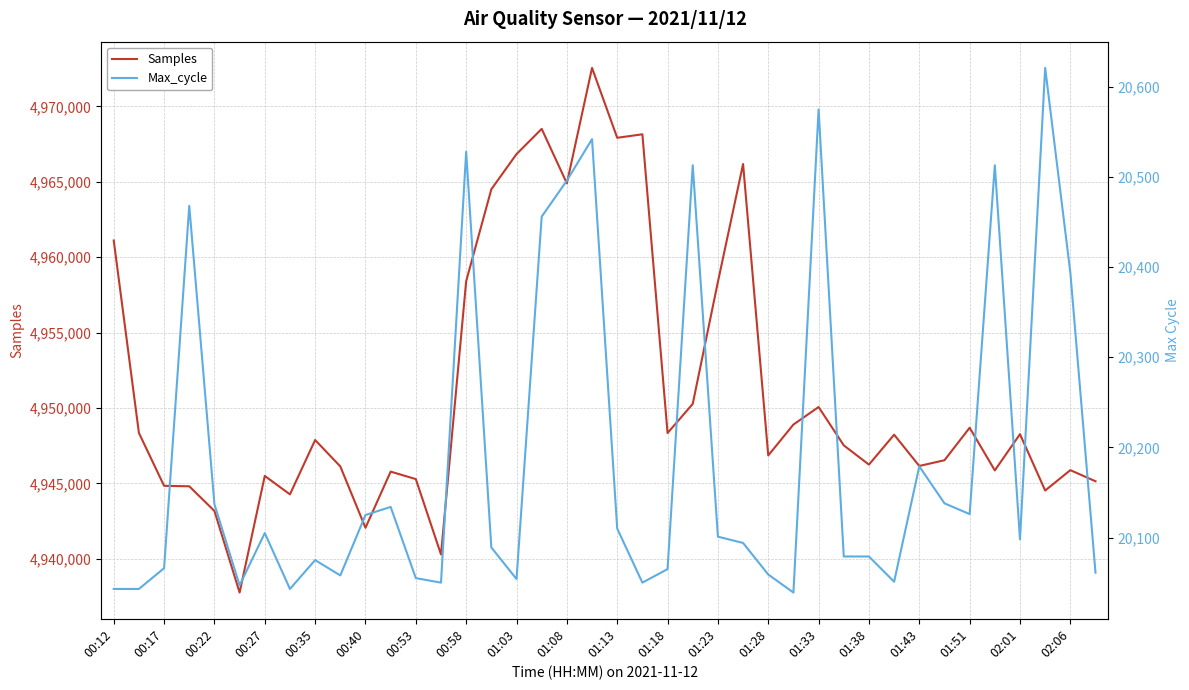

How many data points in Max_cycle are less than 20098?

20